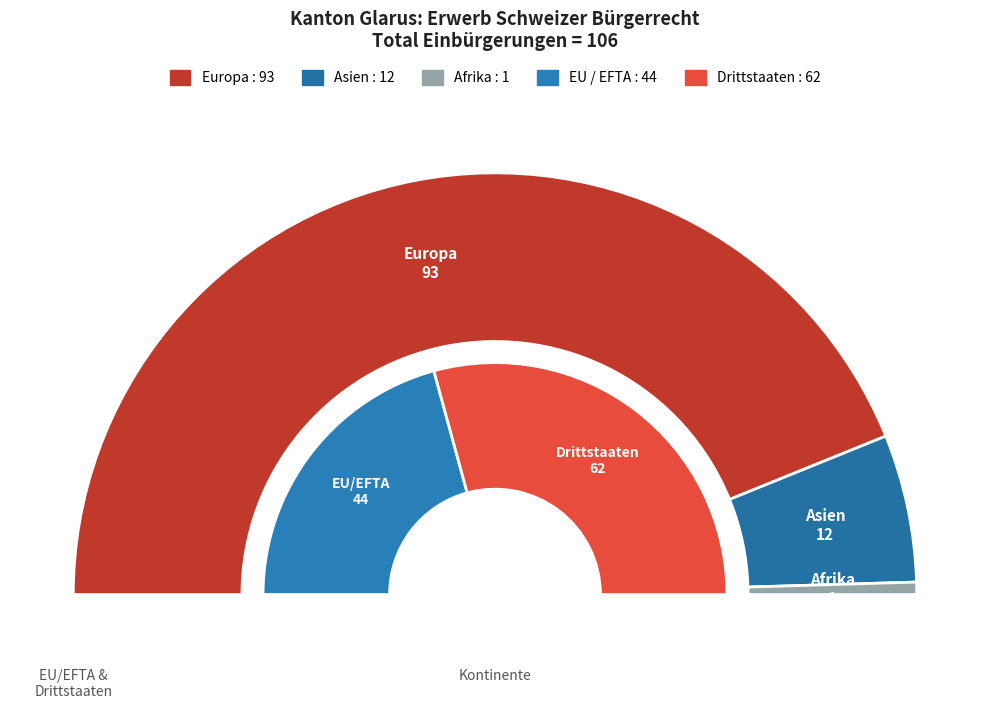

Between Asien and Afrika, which is larger?

Asien